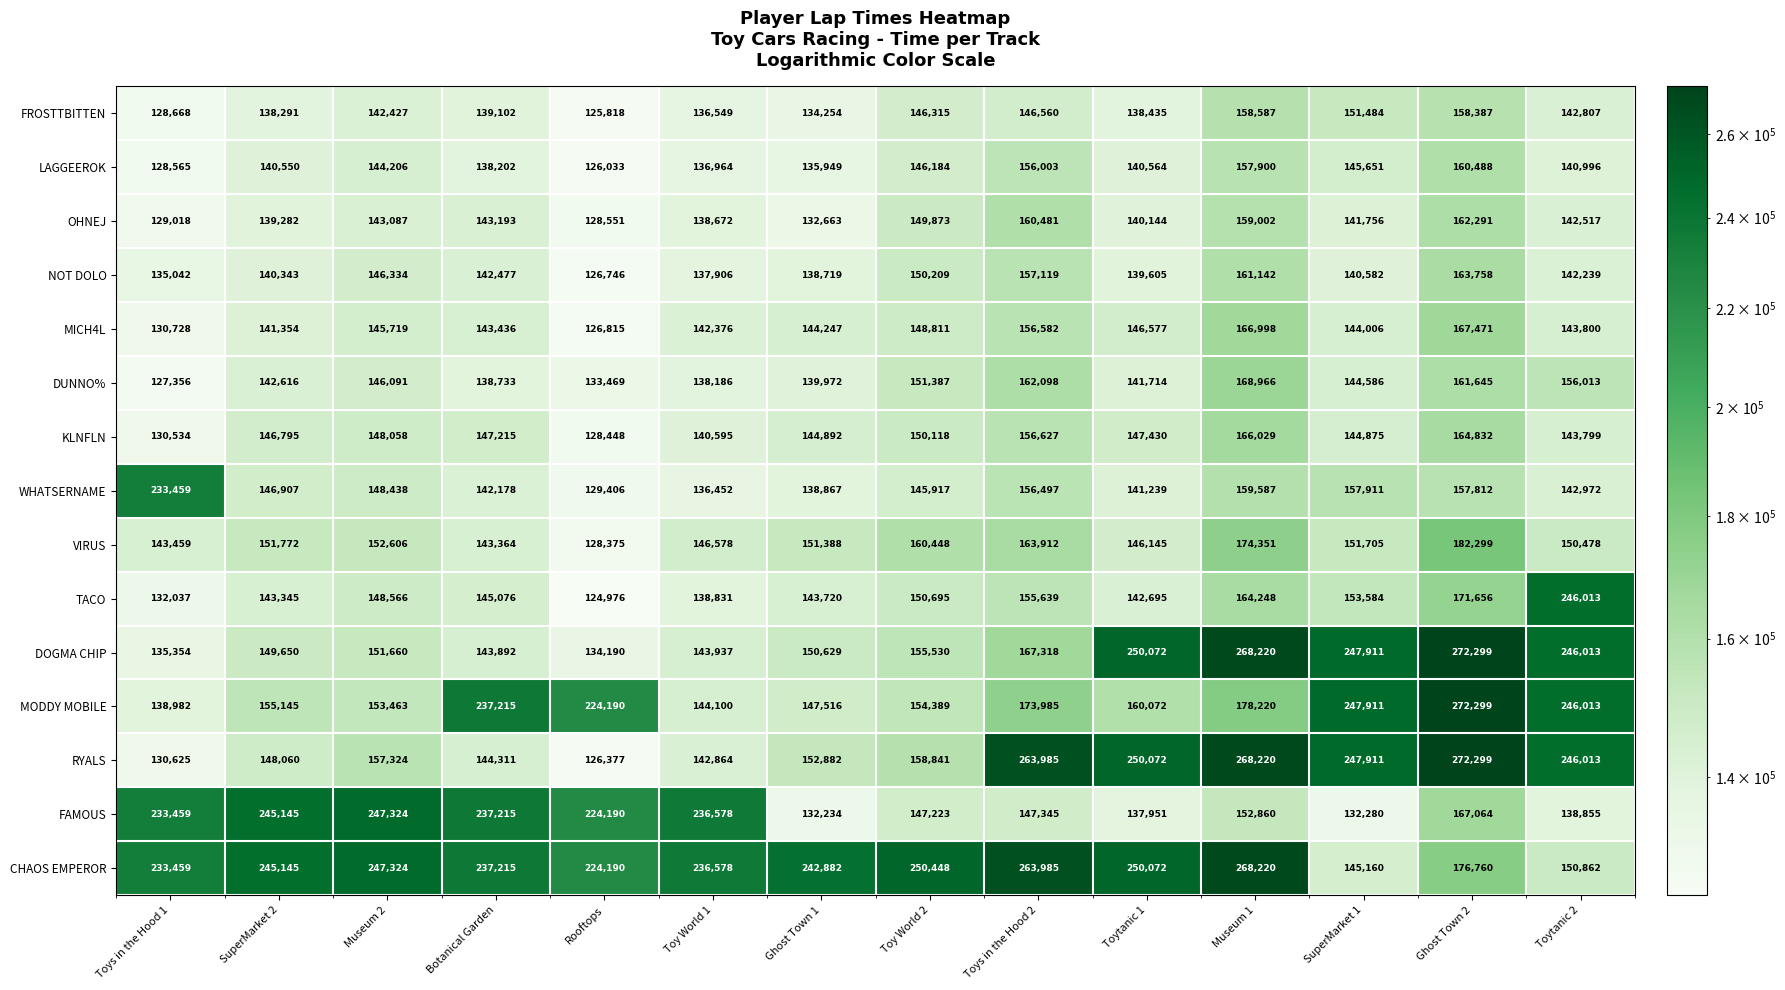

What is the spread (max minus min) of values at Museum 1?

115360